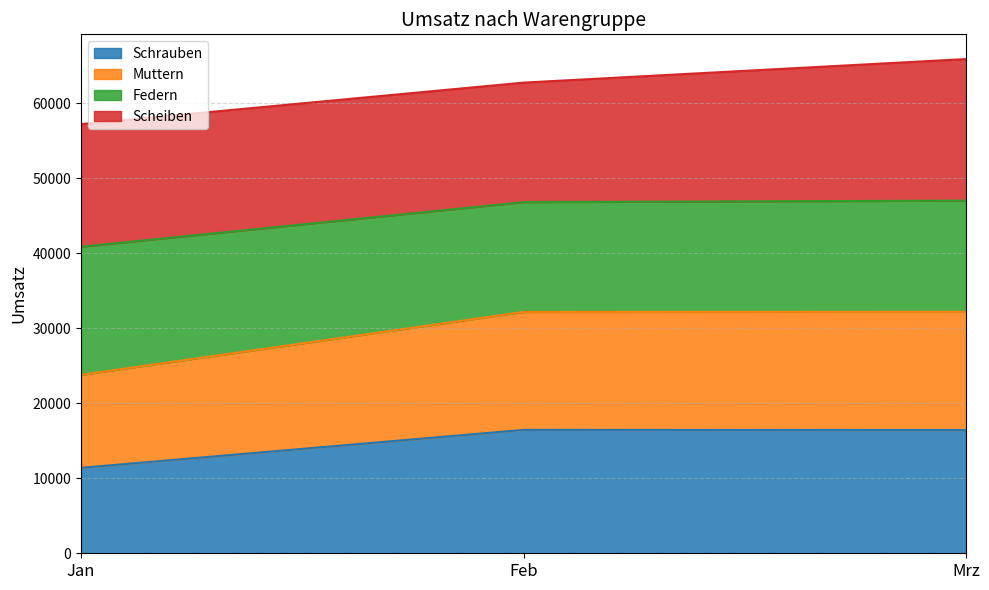

What is the total value across all series at Jan?

57241